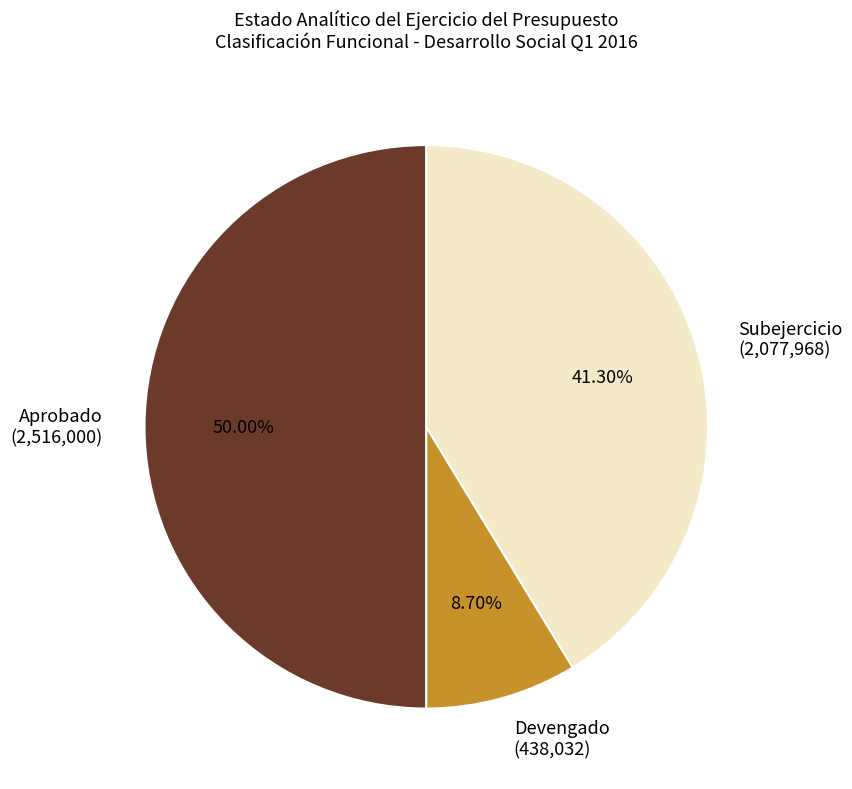

Combined, do Devengado and Aprobado account for over 50%?

Yes